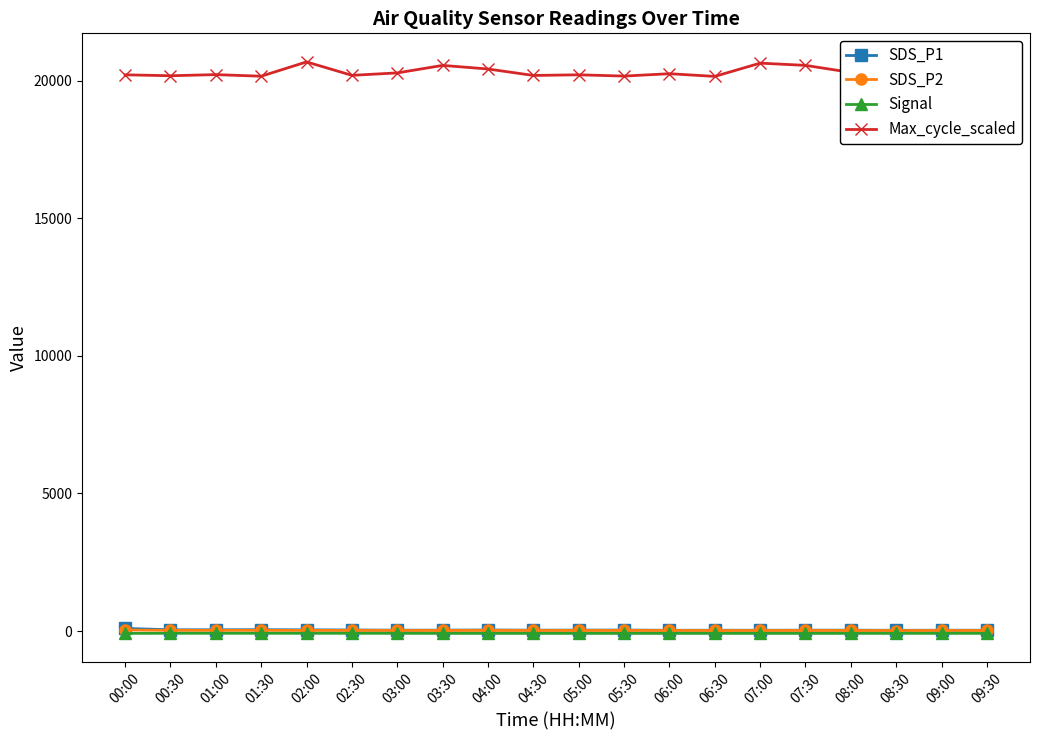

In Max_cycle_scaled, how many points are higher than both neighbors (excluding endpoints)?

7